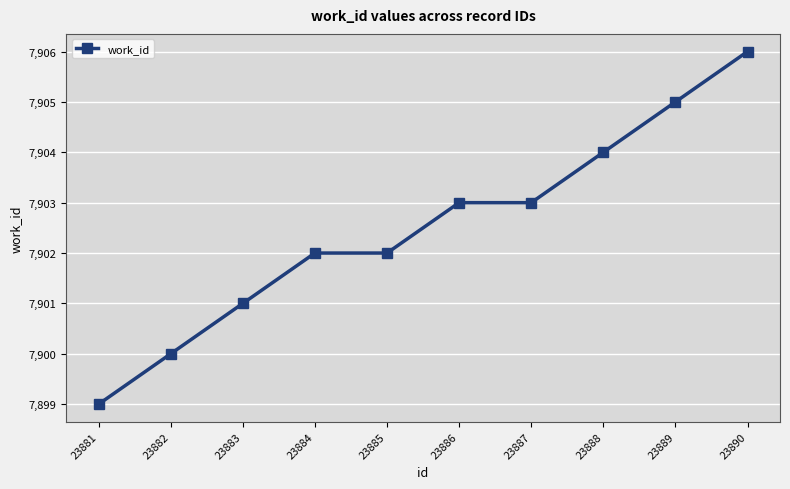

Reading left to right, transcribe all the data shown in this chart.

23881=7899	23882=7900	23883=7901	23884=7902	23885=7902	23886=7903	23887=7903	23888=7904	23889=7905	23890=7906